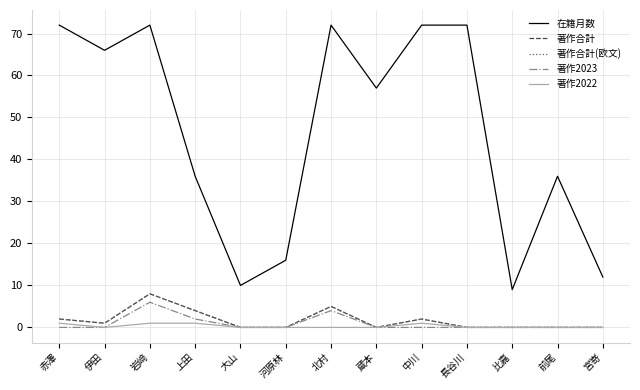

Does the chart display data point markers on the line(s)?

No